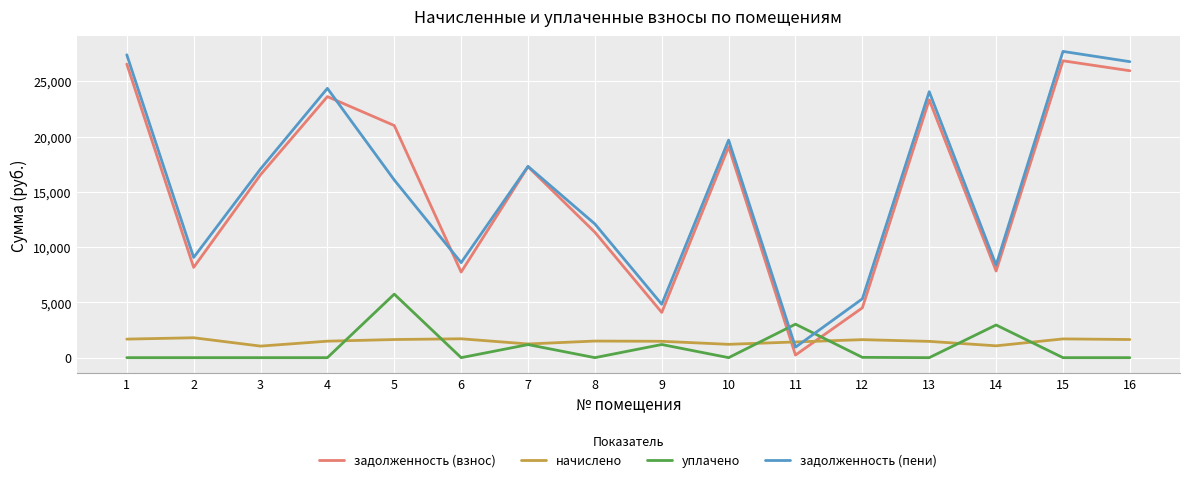

What is the maximum value for задолженность (взнос)?

26856.5